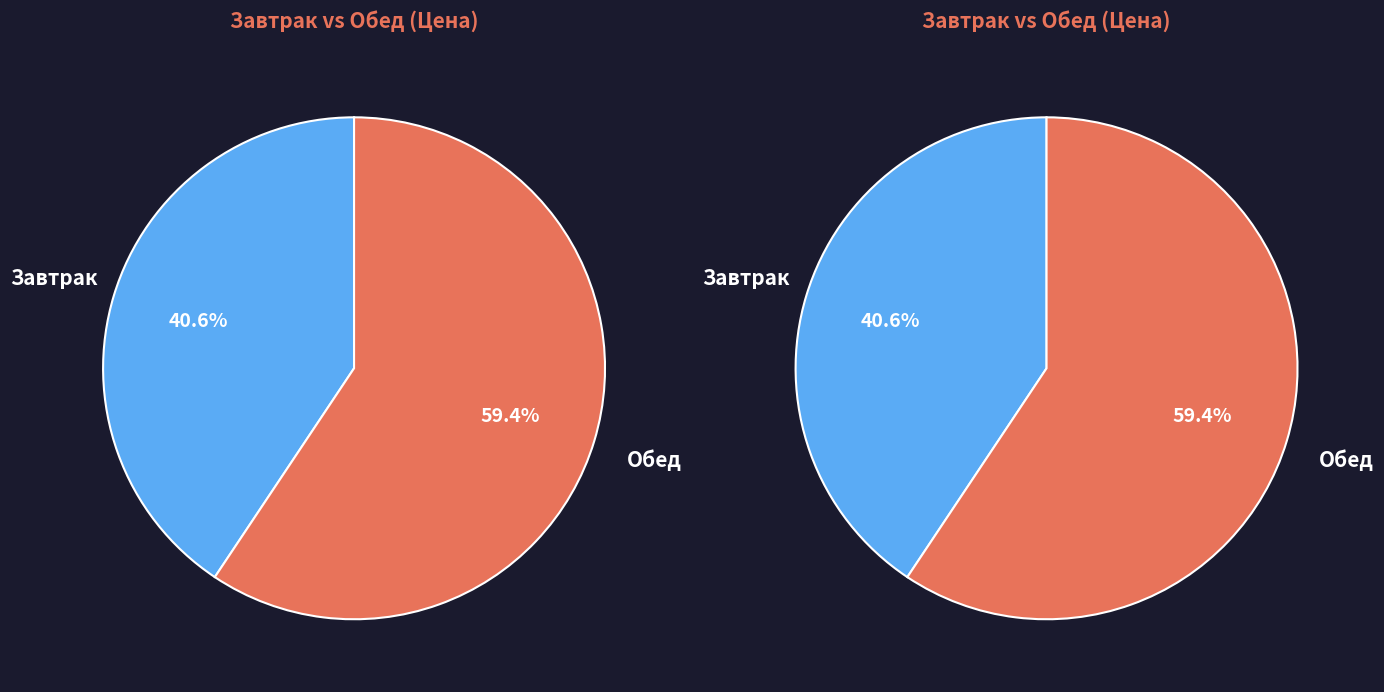

How many segments does this pie chart have?

2